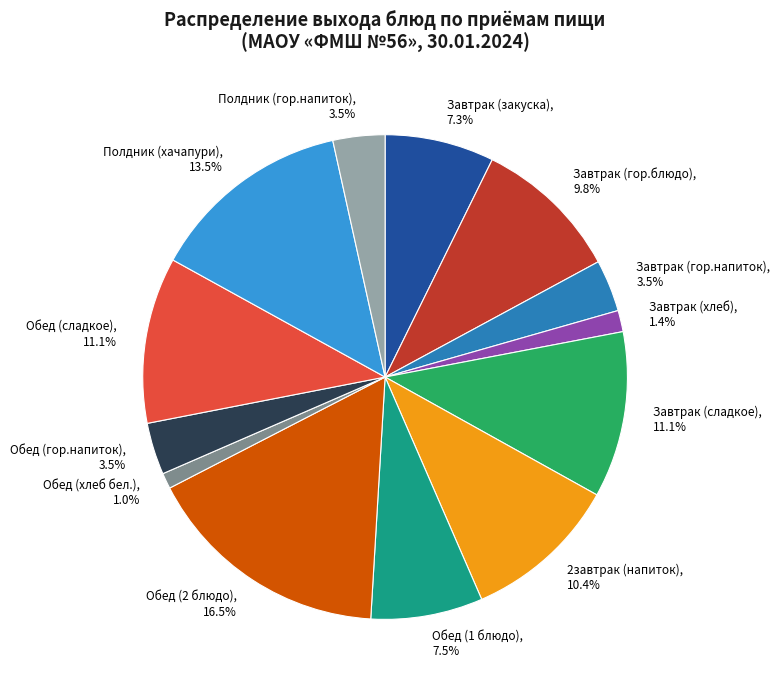

To the nearest percent, what is the difference between the largest and smallest slice percentages?

15%